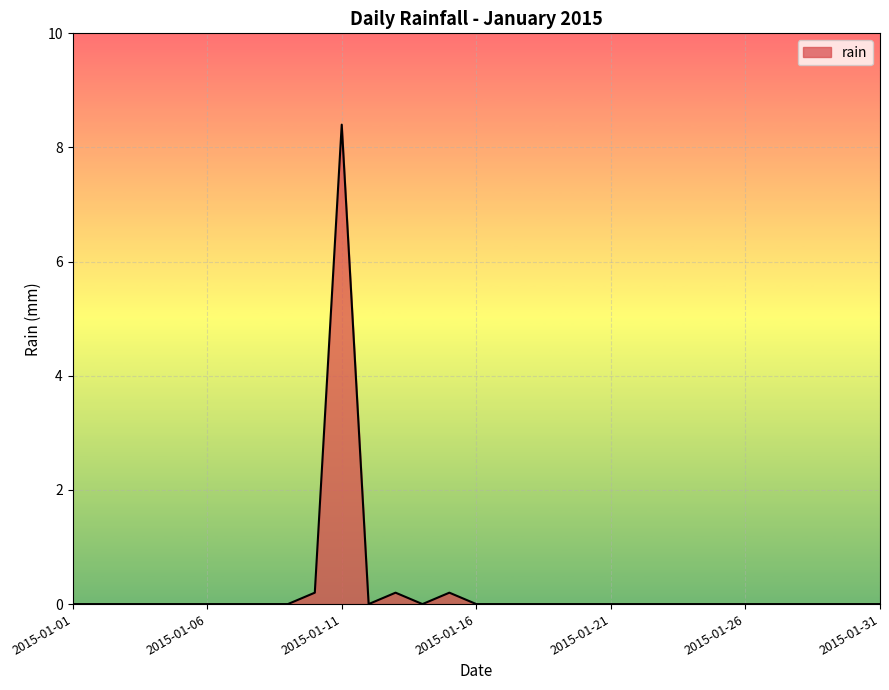

What is the difference between the maximum and minimum values?

8.4